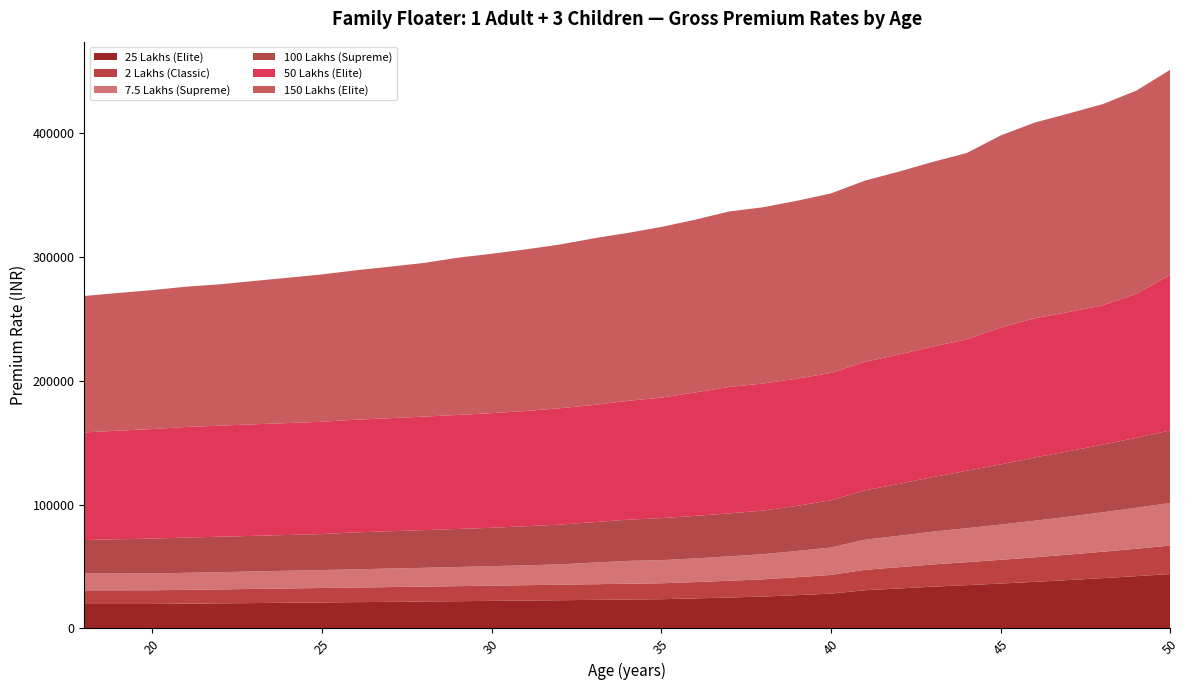

Reading left to right, what are all the values shown in this chart?

25 Lakhs (Elite): 19767.8	19767.8	19768.3	20008.4	20248.8	20493.2	20735.8	20980.5	21232.6	21483.8	21736.8	21993.8	22255.4	22517.4	22783.8	23058.5	23326.8	23601.2	24249.3	24961.9	25742.3	26898.2	28125.0	30852.0	32264.0	33756.8	34973.1	36264.8	37645.8	39090.6	40625.2	42252.8	43972.1
2 Lakhs (Classic): 11028.2	11028.2	11035.4	11159.6	11289.6	11420.7	11549.6	11677.6	11805.0	11929.9	12054.0	12177.6	12300.6	12420.4	12538.1	12654.9	12771.7	12885.6	13201.9	13544.8	13918.8	14495.7	15106.2	16518.2	17216.1	17954.0	18541.6	19173.2	19846.8	20570.0	21339.4	22155.1	23016.2
7.5 Lakhs (Supreme): 13622.0	13622.0	13630.4	13783.4	13941.2	14131.1	14333.3	14542.4	14737.2	14948.6	15190.6	15457.2	15752.3	16074.2	16422.3	17446.4	18477.7	18681.9	19181.3	19728.6	20327.5	21222.8	22172.4	24303.1	25394.3	26548.0	27483.1	28478.8	29542.8	30662.7	31852.6	33114.5	34447.3
100 Lakhs (Supreme): 27012.0	27639.0	28130.0	28496.0	28632.0	28776.0	28897.0	29052.0	29862.0	30160.0	30447.0	30744.0	31032.0	31574.0	32135.0	32710.0	33278.0	33944.0	34325.0	34760.0	35215.0	36466.0	38158.0	39913.0	41941.0	44093.0	46419.0	48627.0	51113.0	52881.0	54680.0	56586.0	58600.0
50 Lakhs (Elite): 86961.6	87757.0	88560.4	89372.0	89773.7	90141.1	90449.9	90743.6	91024.9	91373.6	91744.2	92145.2	92591.5	93107.9	94042.3	94697.6	96019.8	97379.1	99755.7	102132.3	102748.6	102771.1	102906.1	103862.6	104527.4	105486.1	106211.4	110723.4	112485.2	112504.8	112524.3	116365.8	125835.7
150 Lakhs (Elite): 110272.0	111287.6	112313.5	113349.8	114234.7	115825.5	117447.9	119084.6	120756.2	122452.3	124176.2	127076.9	128862.0	130618.7	132296.2	134666.7	135703.2	137956.4	139623.8	141844.2	142440.2	143767.4	145107.9	146461.7	147829.1	149210.2	150605.1	155174.9	158172.1	160431.1	162684.8	164214.4	165759.4